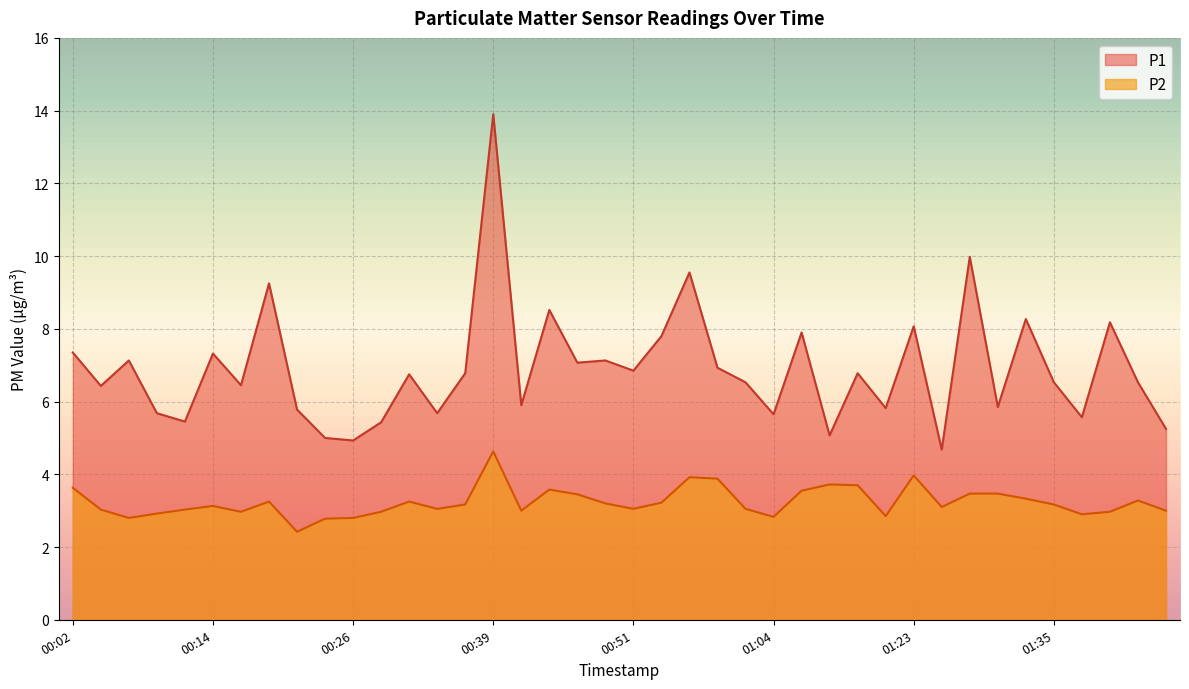

What is the highest value of the P1 series?

13.9